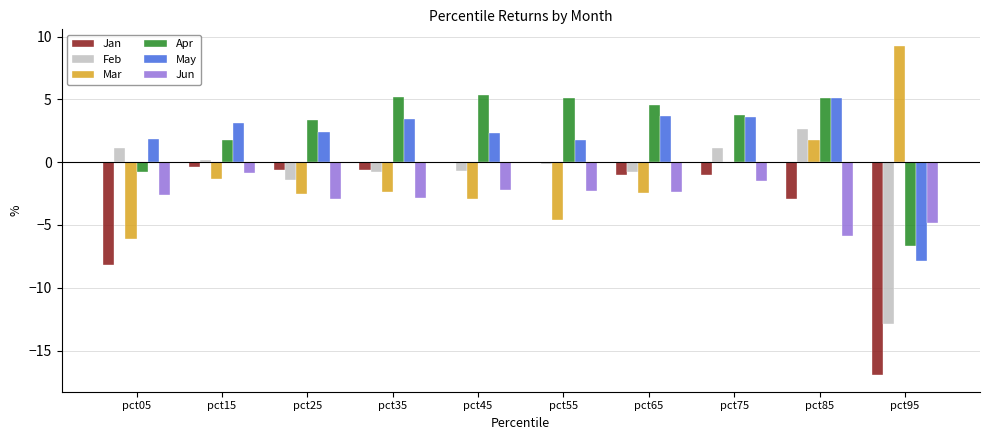

What is the greatest value displayed?

9.3